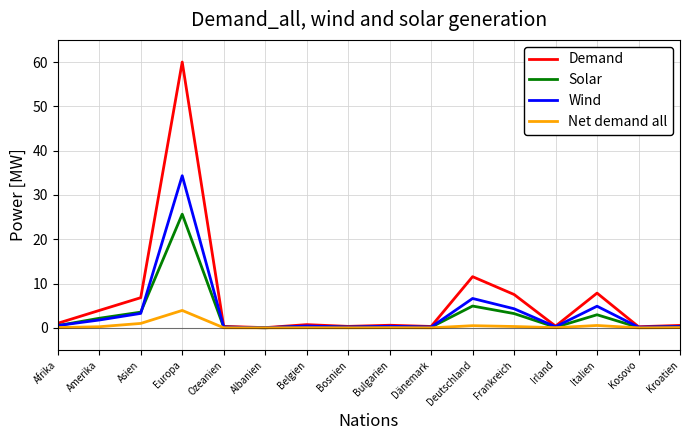

What is the greatest value displayed?

60.0